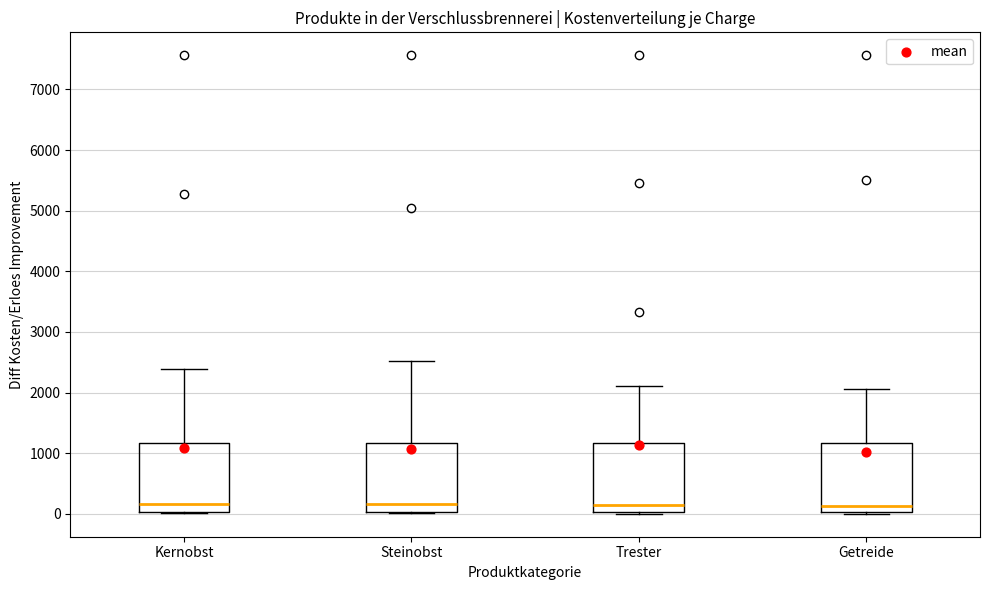

Reading left to right, read every box against the y-axis: the position of its median line, the range the box covers, and the ends of its whiskers. The values are not printed on the chart, so give them approximately, as read against the axis.

Kernobst: median 200, box 0 to 1200, whiskers 0 to 2400
Steinobst: median 200, box 0 to 1200, whiskers 0 (just below the box's lower edge) to 2500
Trester: median 100, box 0 to 1200, whiskers 0 to 2100
Getreide: median 100, box 0 to 1200, whiskers 0 (just below the box's lower edge) to 2100